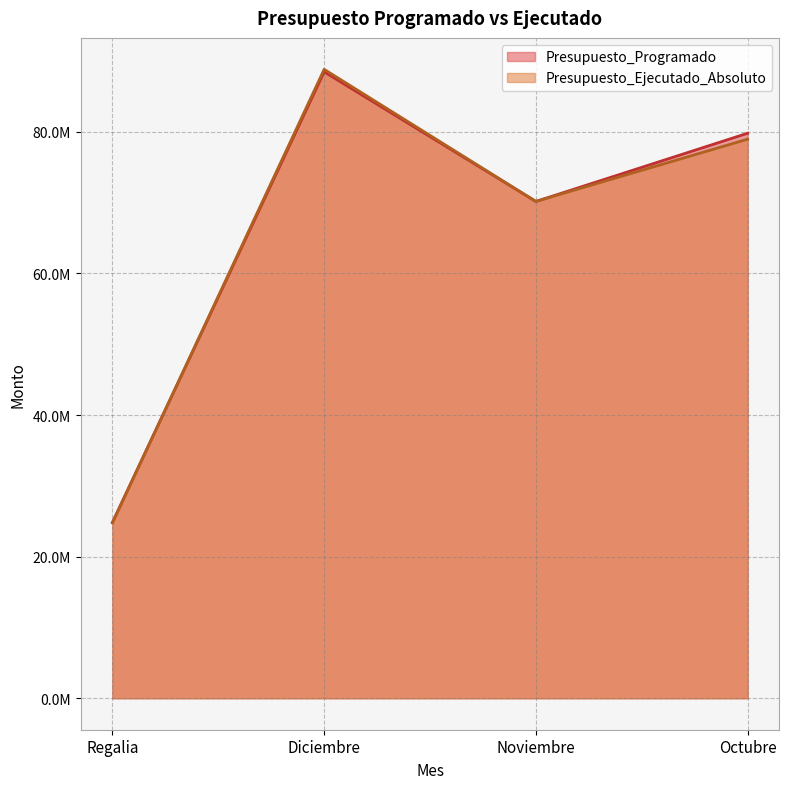

At which label does Presupuesto_Ejecutado_Absoluto reach its peak?

Diciembre